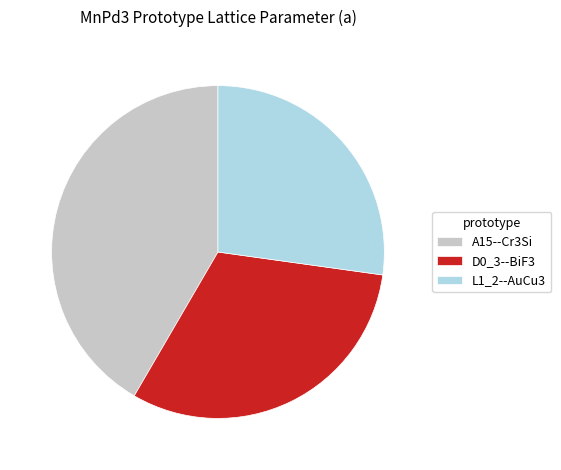

Which slice is the largest?

A15--Cr3Si